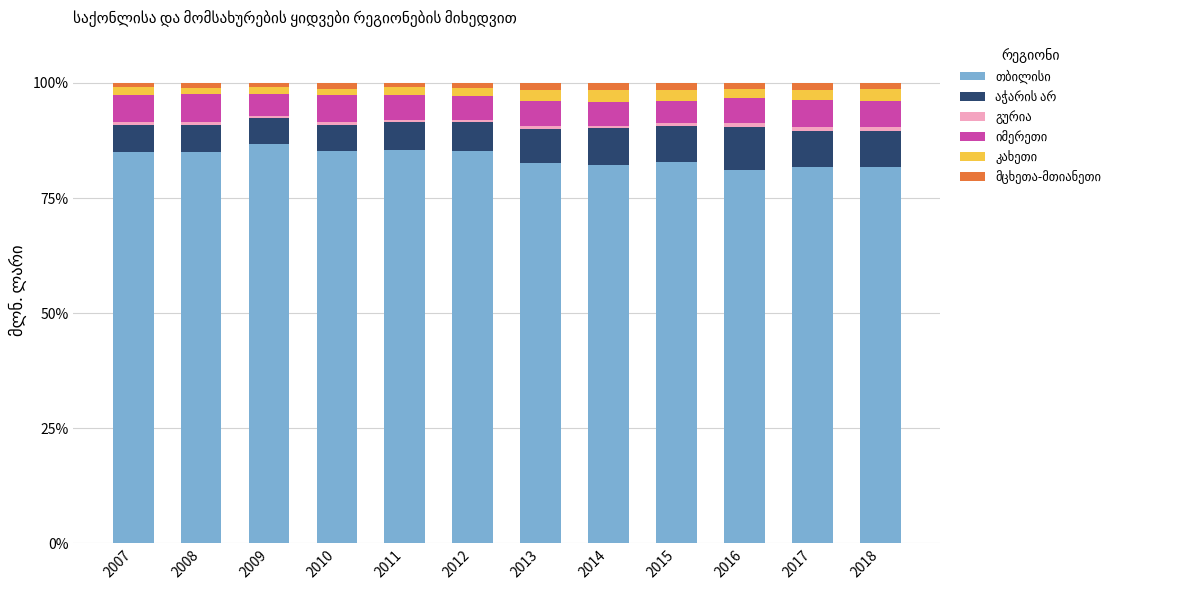

Which series changed the most between 2008 and 2016?

თბილისი